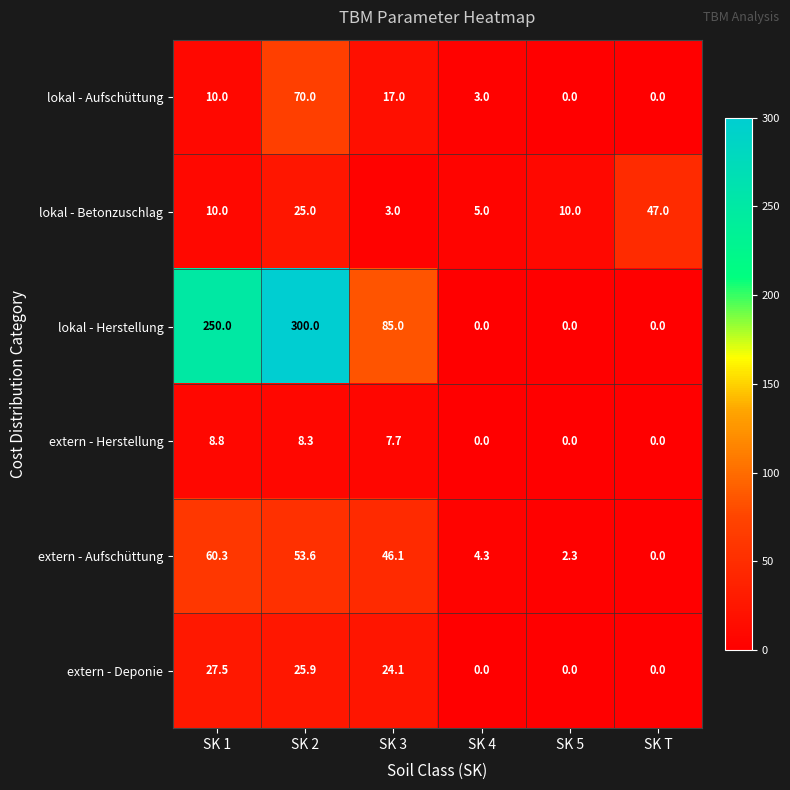

Which series has the largest range (max minus min)?

lokal - Herstellung